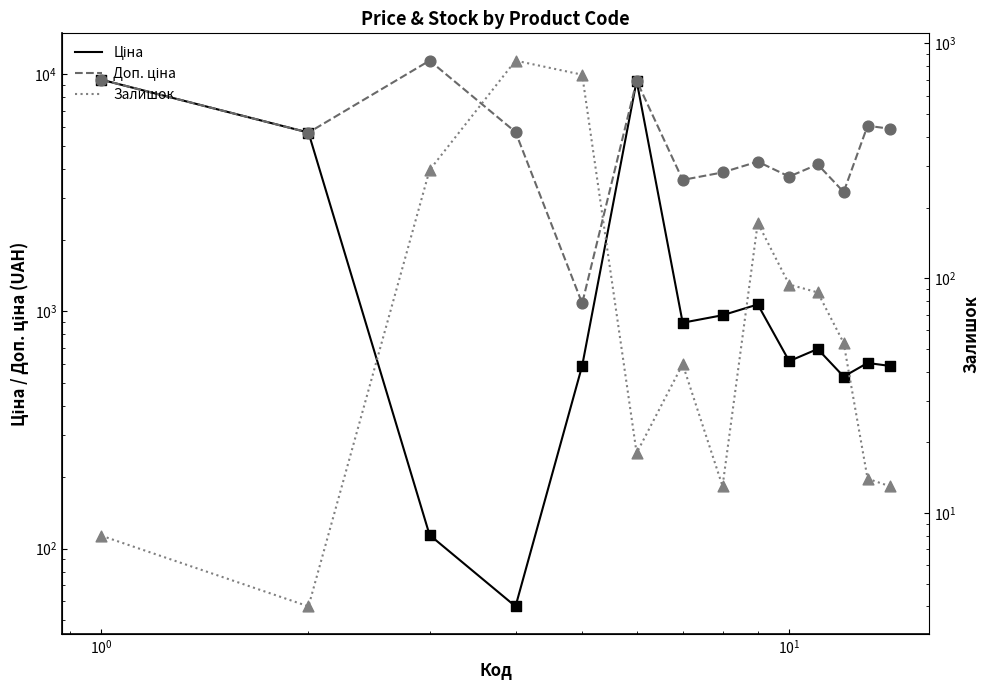

Which series has the widest spread of Y values?

Доп. ціна